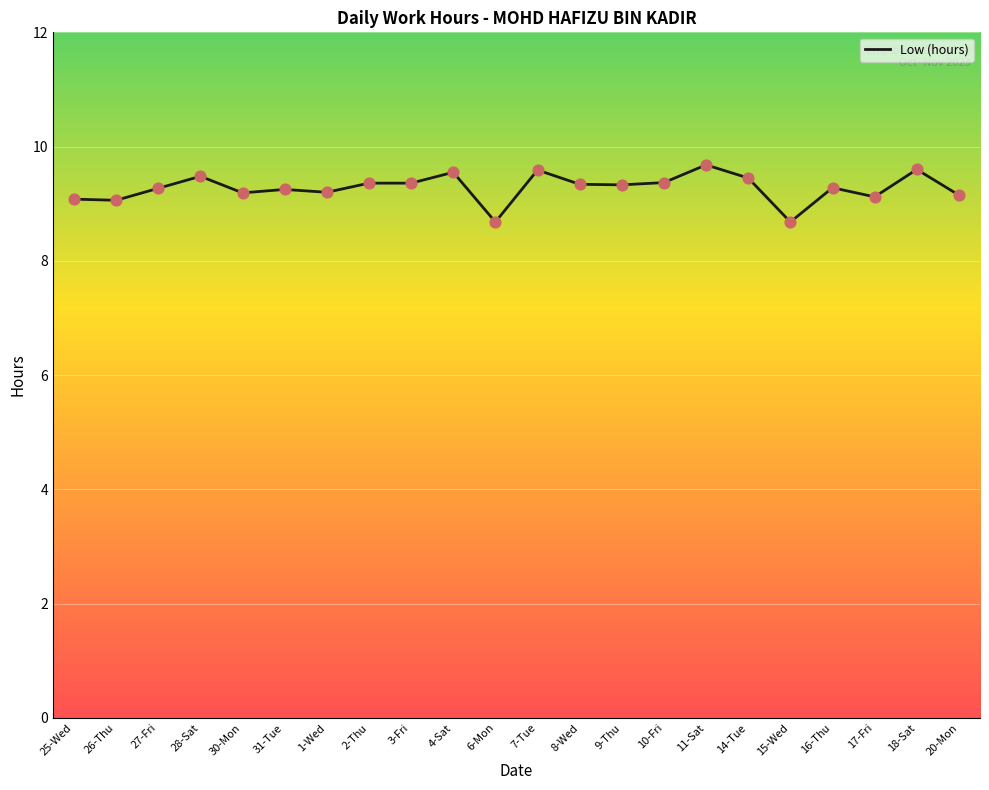

What is the ratio of the value at 17-Fri to the value at 26-Thu?

1.0